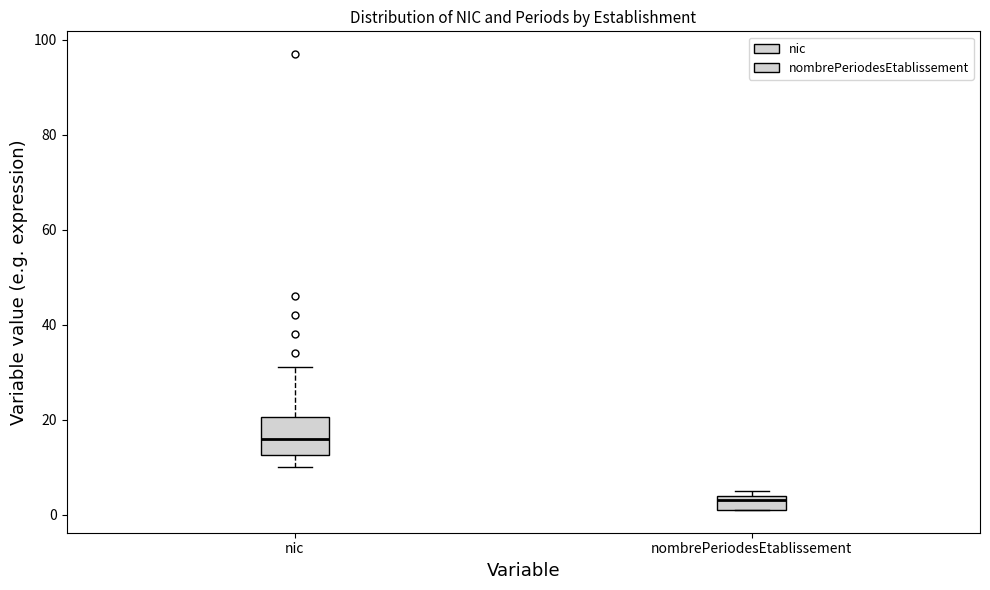

Reading left to right, transcribe this box plot: for each box, give where its median line is, the range the box spans, and where its two whiskers end, as read against the y-axis. The values are not printed on the chart, so give them approximately, as read against the axis.

nic: median 16, box 12 to 20, whiskers 10 to 32
nombrePeriodesEtablissement: median 4 (just below the box's upper edge), box 2 to 4, whiskers 2 to 6